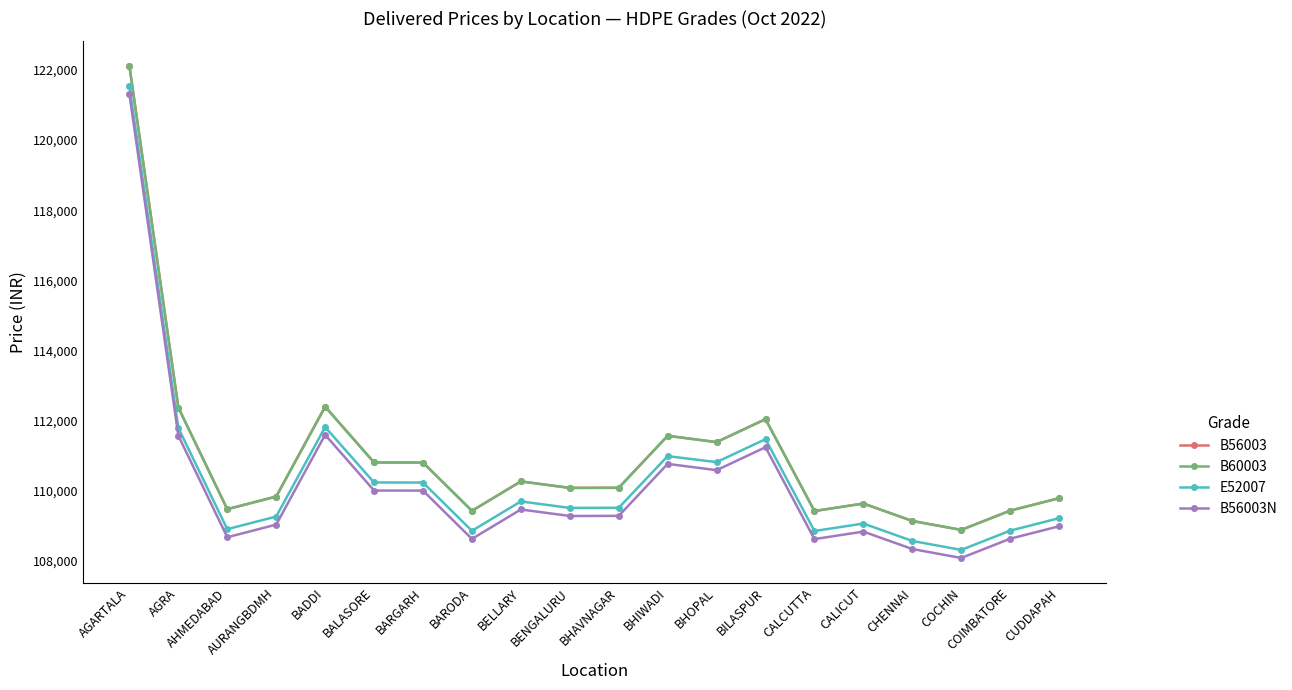

Is this an area chart (filled region under the line)?

No